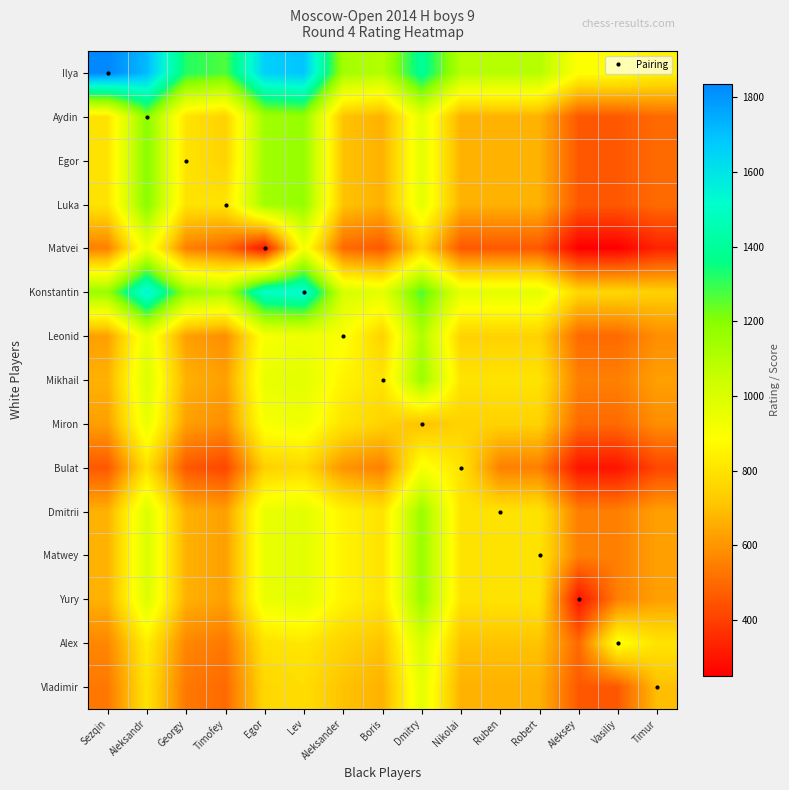

What is the spread (max minus min) of values at Ruben?

640.0